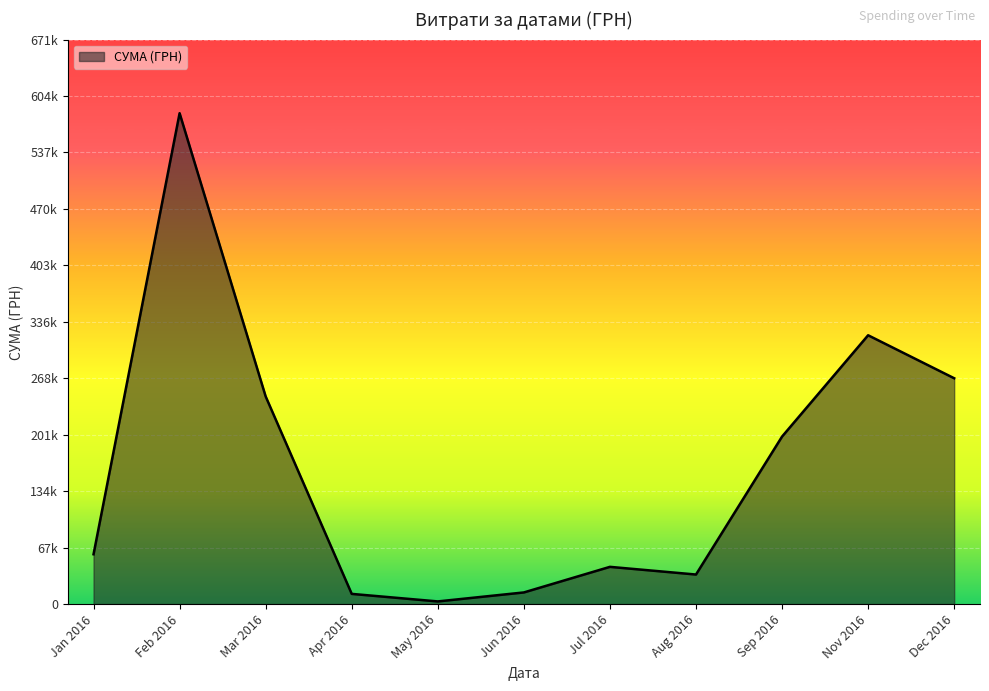

Is this an area chart (filled region under the line)?

Yes